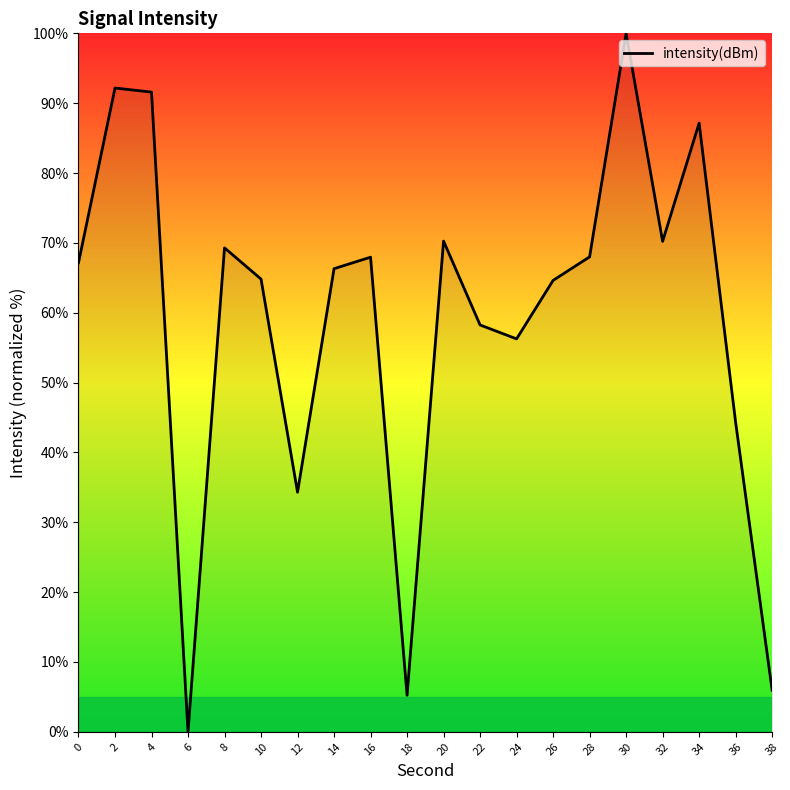

What is the difference between the values at 14 and 22?

8.1